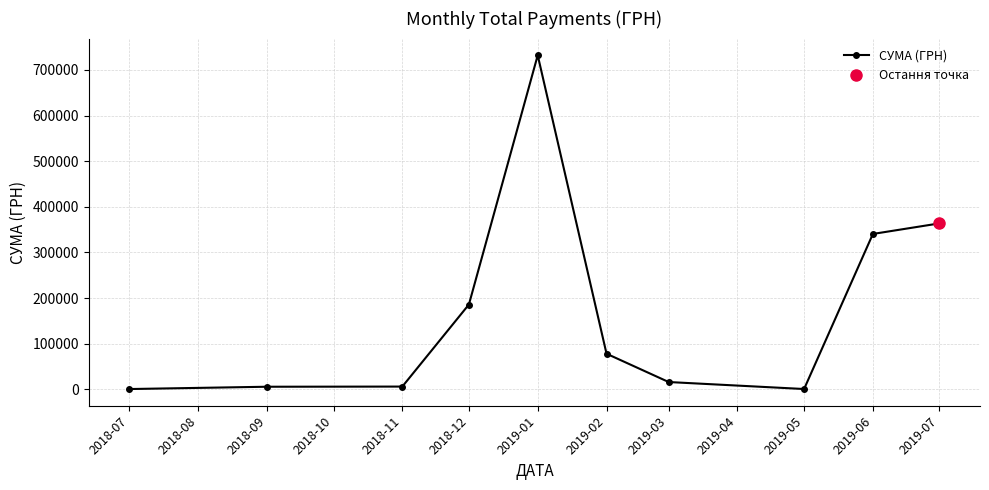

Which category has the highest value in the СУМА (ГРН) series?

2019-01